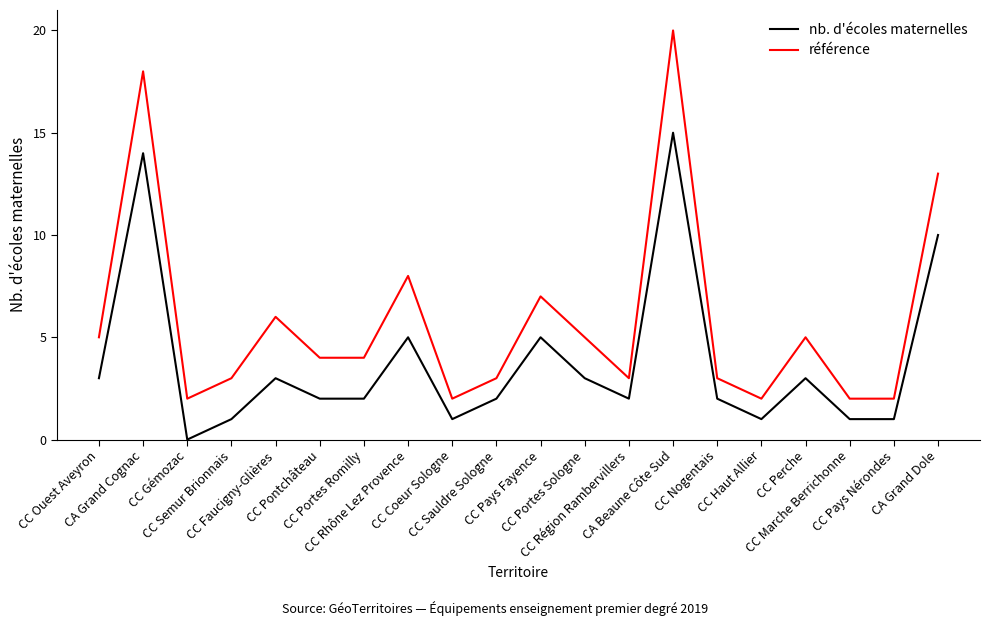

Between CC Perche and CC Pays Nérondes, which series saw the biggest shift?

référence